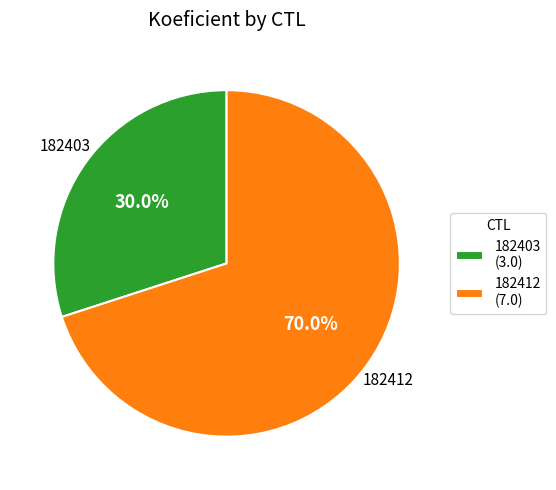

To the nearest percent, what is the average slice percentage?

50%